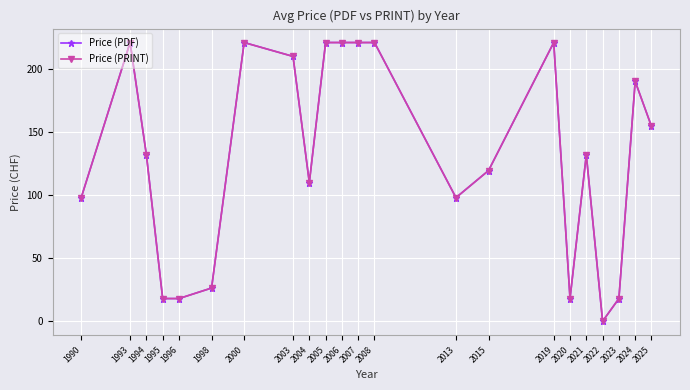

The Price (PDF) series shows 161.0 at 2004. True or false?

False